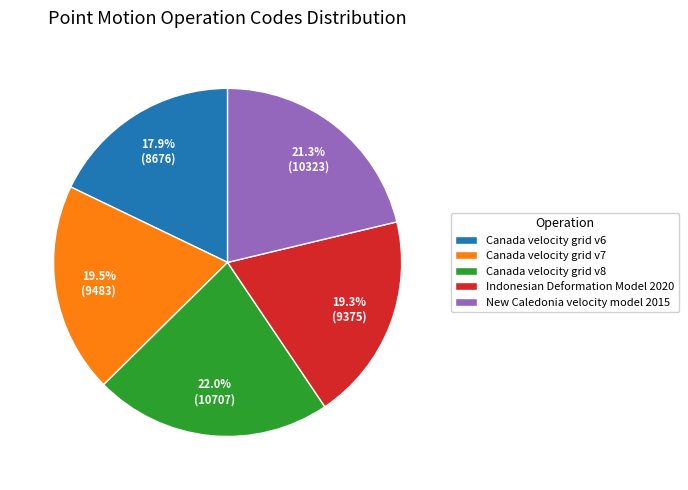

What percentage is the New Caledonia velocity model 2015 slice, to the nearest percent?

21%